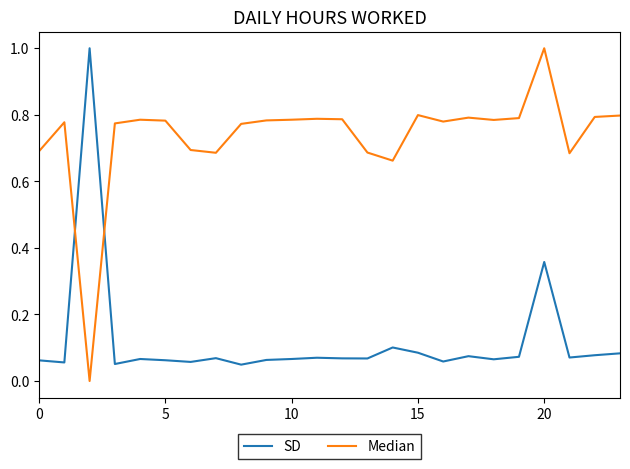

Which series has the largest total across all categories?

Median